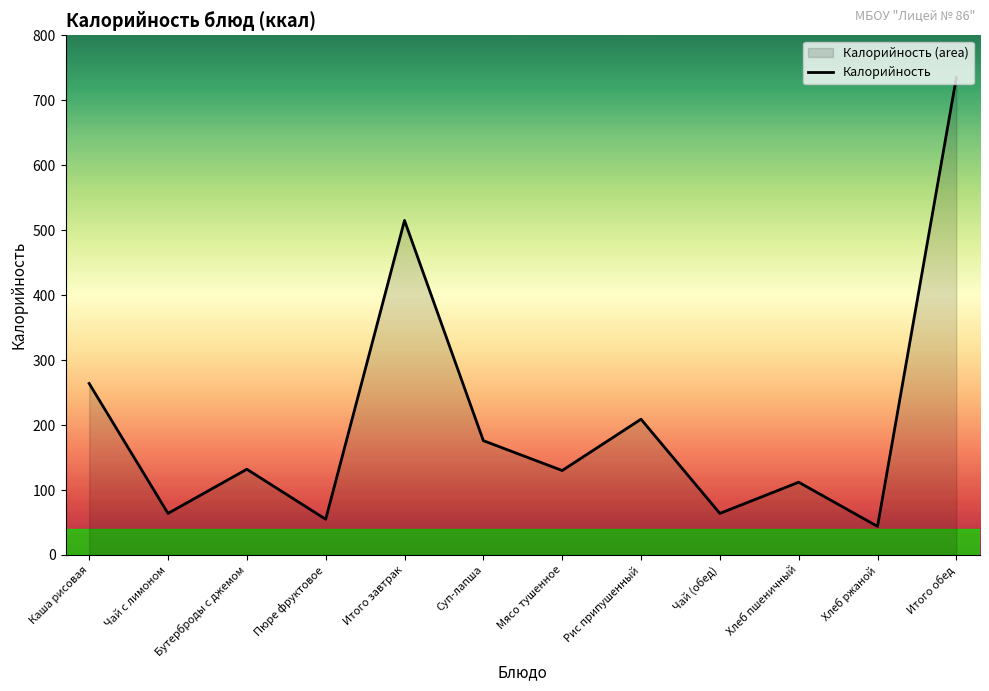

How many points are higher than both their immediate neighbors (excluding endpoints)?

4